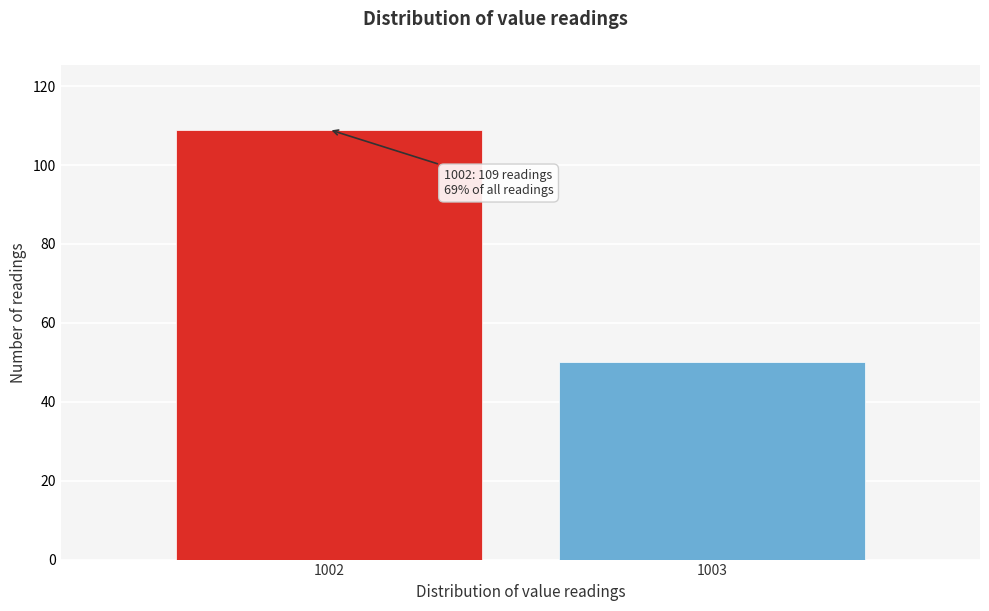

Reading left to right, what are all the values shown in this chart?

1002=109	1003=50